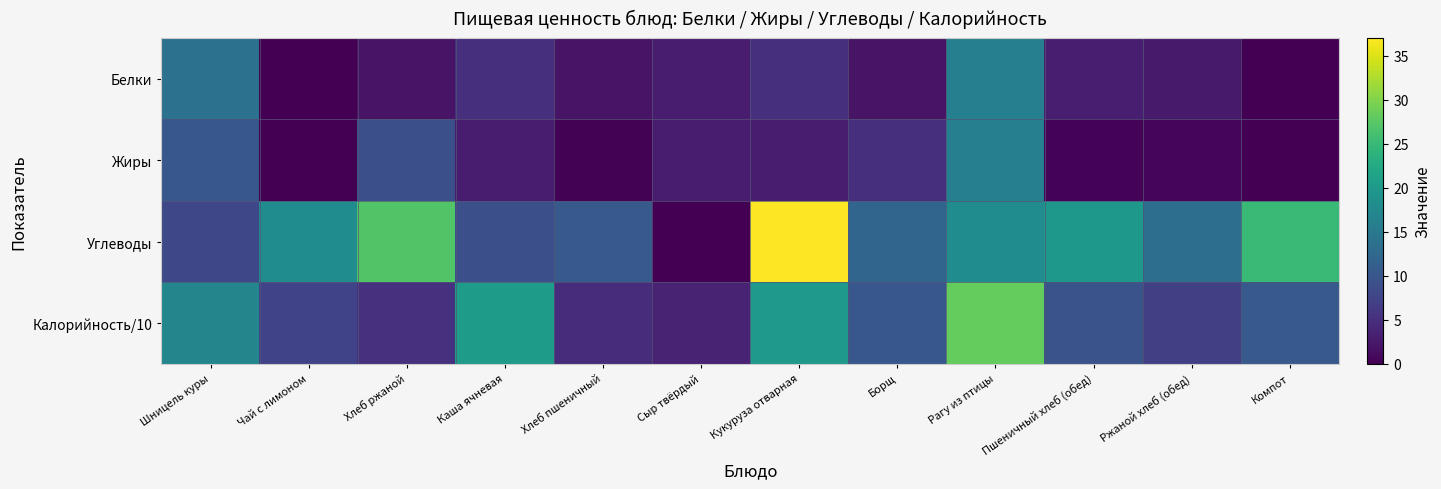

Reading right to left, transcribe all the data shown in this chart.

Белки: Компот=0.0	Ржаной хлеб (обед)=2.6	Пшеничный хлеб (обед)=3.0	Рагу из птицы=16.0	Борщ=2.0	Кукуруза отварная=5.0	Сыр твёрдый=3.0	Хлеб пшеничный=2.0	Каша ячневая=5.0	Хлеб ржаной=2.0	Чай с лимоном=0.0	Шницель куры=14.0
Жиры: Компот=0.0	Ржаной хлеб (обед)=0.5	Пшеничный хлеб (обед)=0.3	Рагу из птицы=16.0	Борщ=5.0	Кукуруза отварная=3.0	Сыр твёрдый=3.0	Хлеб пшеничный=0.2	Каша ячневая=3.0	Хлеб ржаной=9.0	Чай с лимоном=0.0	Шницель куры=10.0
Углеводы: Компот=25.0	Ржаной хлеб (обед)=13.4	Пшеничный хлеб (обед)=19.7	Рагу из птицы=18.0	Борщ=12.0	Кукуруза отварная=37.0	Сыр твёрдый=0.0	Хлеб пшеничный=10.3	Каша ячневая=9.0	Хлеб ржаной=27.0	Чай с лимоном=18.0	Шницель куры=8.0
Калорийность/10: Компот=10.3	Ржаной хлеб (обед)=7.0	Пшеничный хлеб (обед)=9.4	Рагу из птицы=28.3	Борщ=10.1	Кукуруза отварная=20.0	Сыр твёрдый=3.5	Хлеб пшеничный=4.7	Каша ячневая=20.3	Хлеб ржаной=5.2	Чай с лимоном=7.4	Шницель куры=17.0